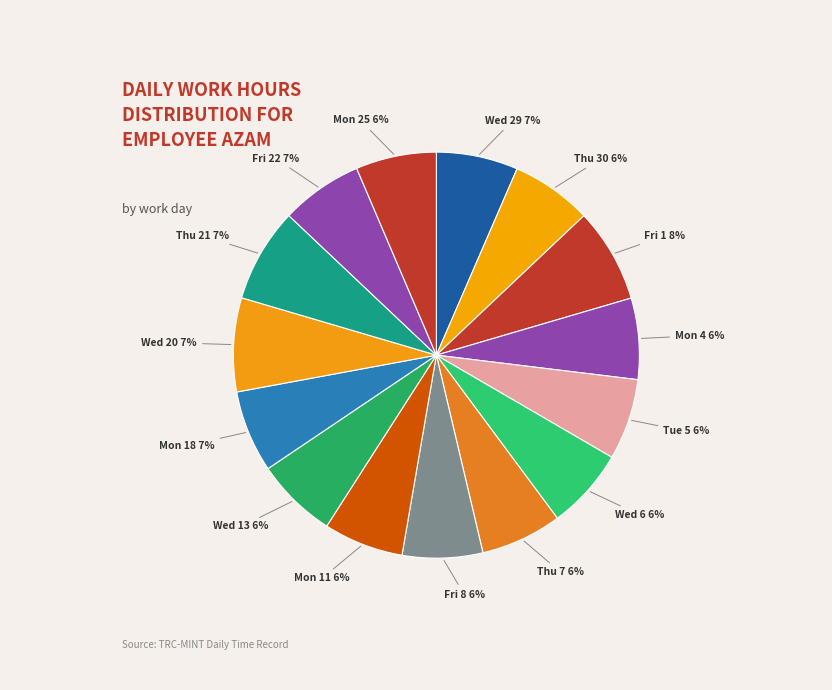

Count the number of slices in the pie.

15